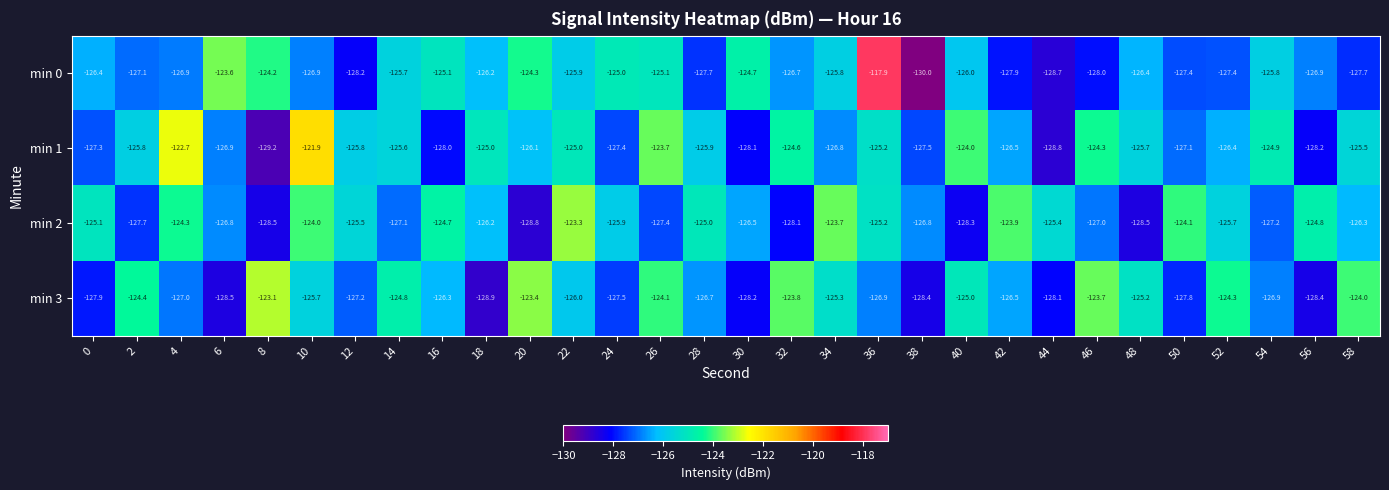

The min 1 series shows -127.4 at 24. True or false?

True